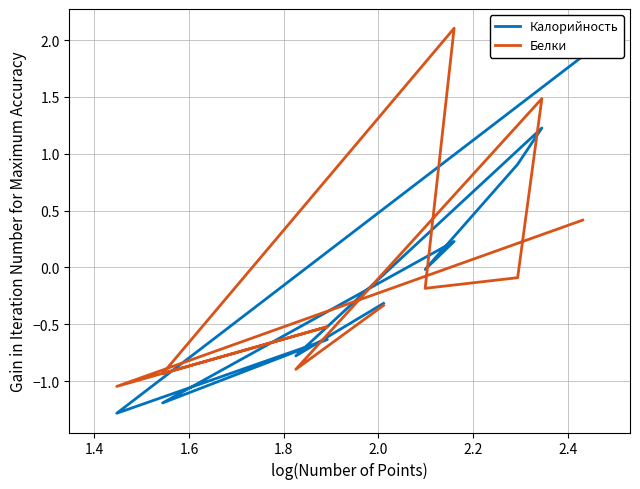

Reading left to right, extract all data points from this chart.

Калорийность: 1.9	-1.3	-0.6	-1.2	0.2	-0.0	0.9	1.2	-0.8	-0.3
Белки: 0.4	-1.0	-0.5	-0.9	2.1	-0.2	-0.1	1.5	-0.9	-0.3